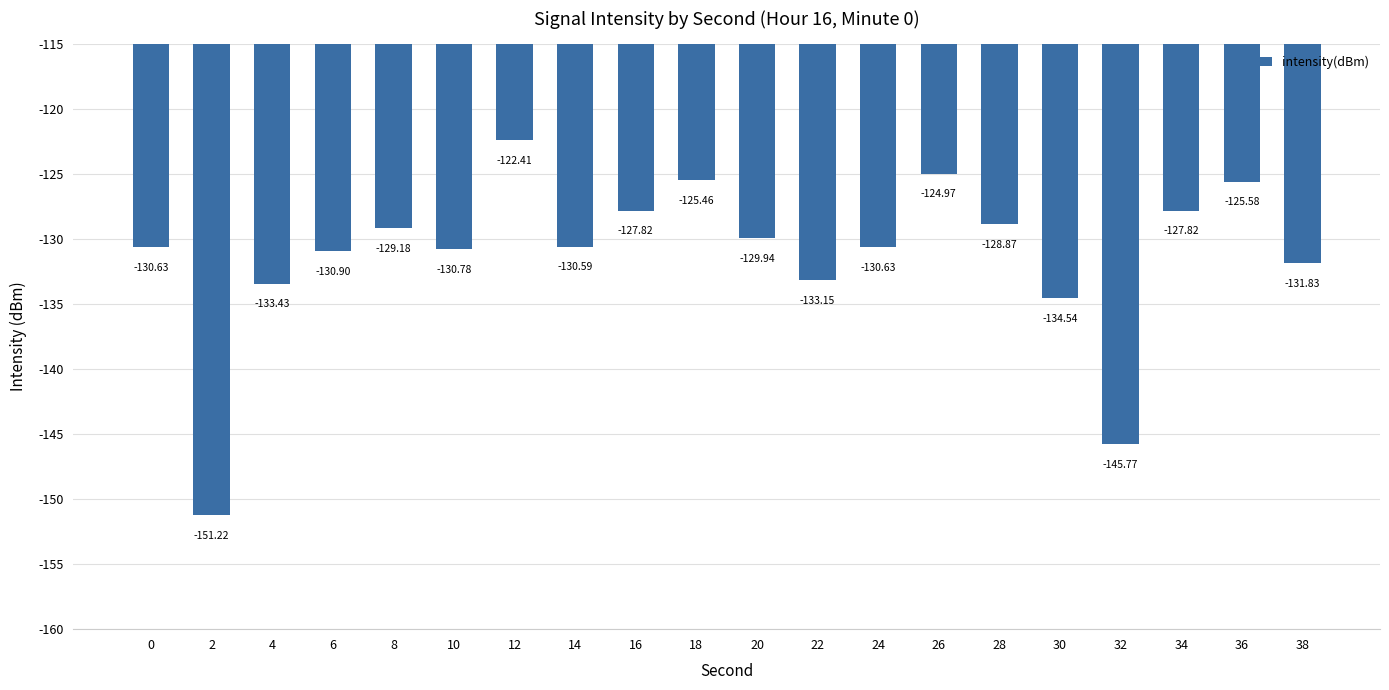

Count the number of values greater than -130.

9